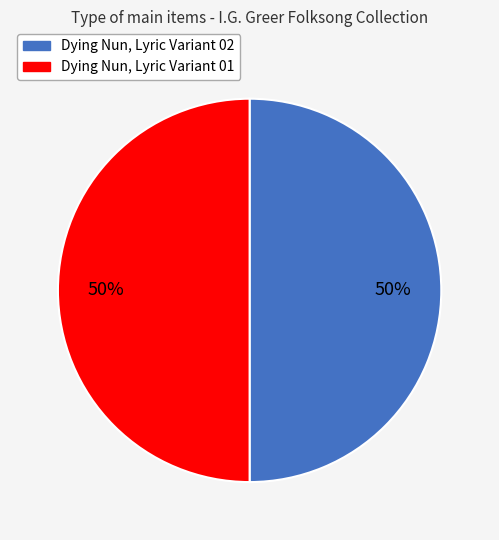

True or false: Dying Nun, Lyric Variant 01 accounts for 57% of the total.

False